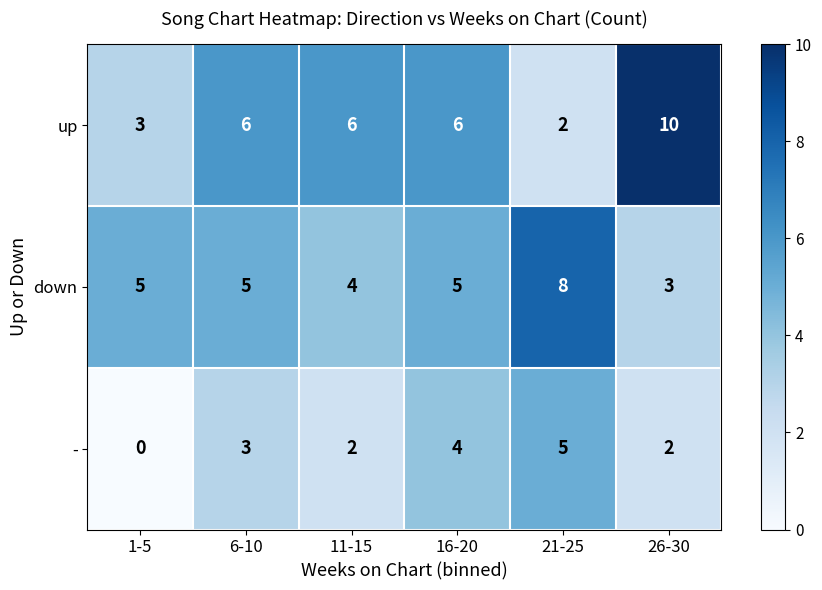

How many distinct data groups are displayed?

3